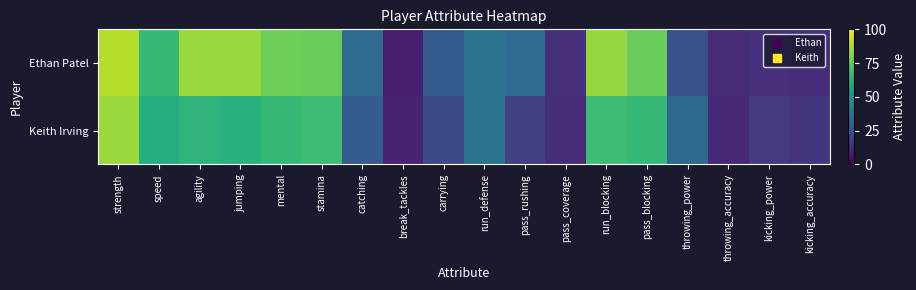

Between carrying and throwing_power, which is larger?

carrying